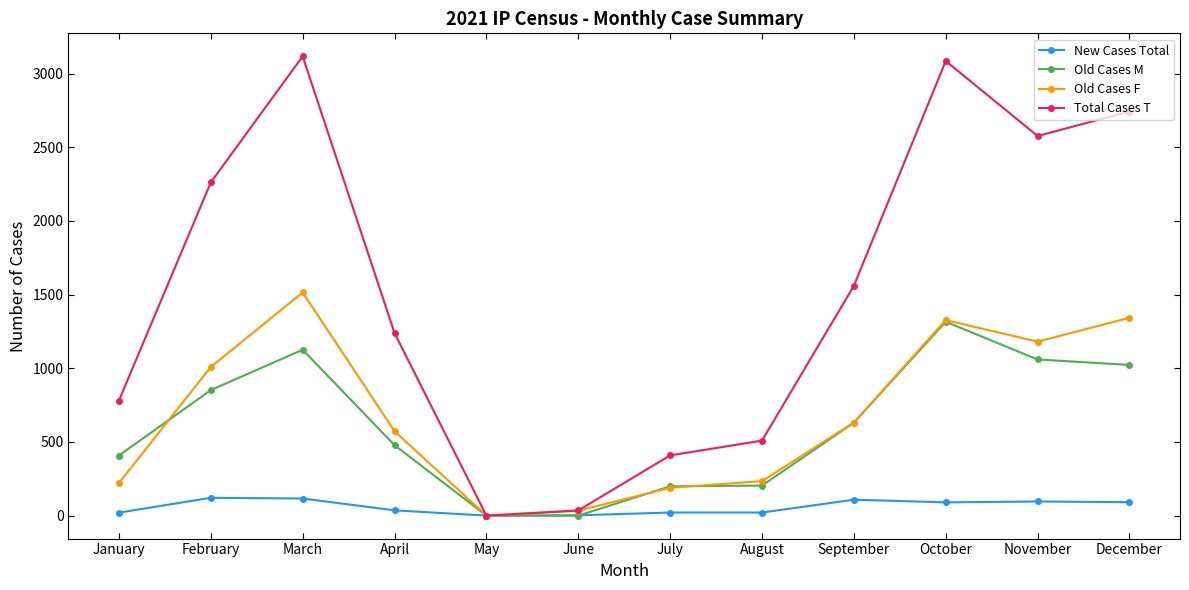

How many values in the Old Cases F series are below 632?

6